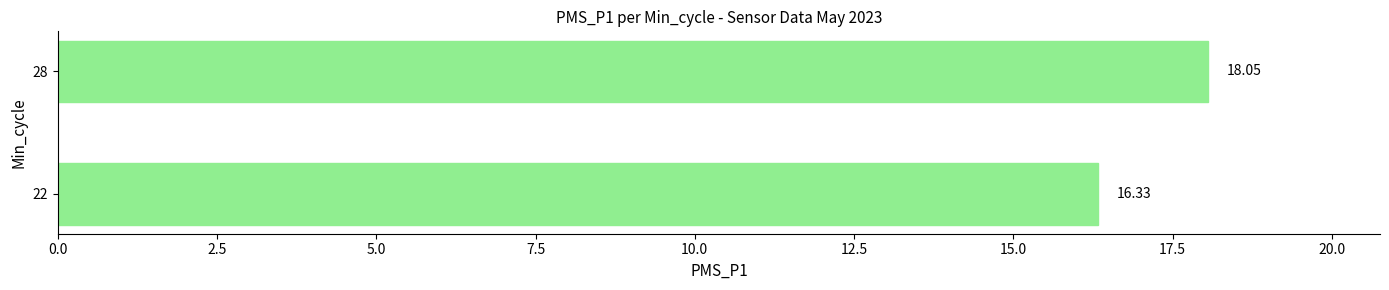

What is the ratio of the value at 28 to the value at 22?

1.1